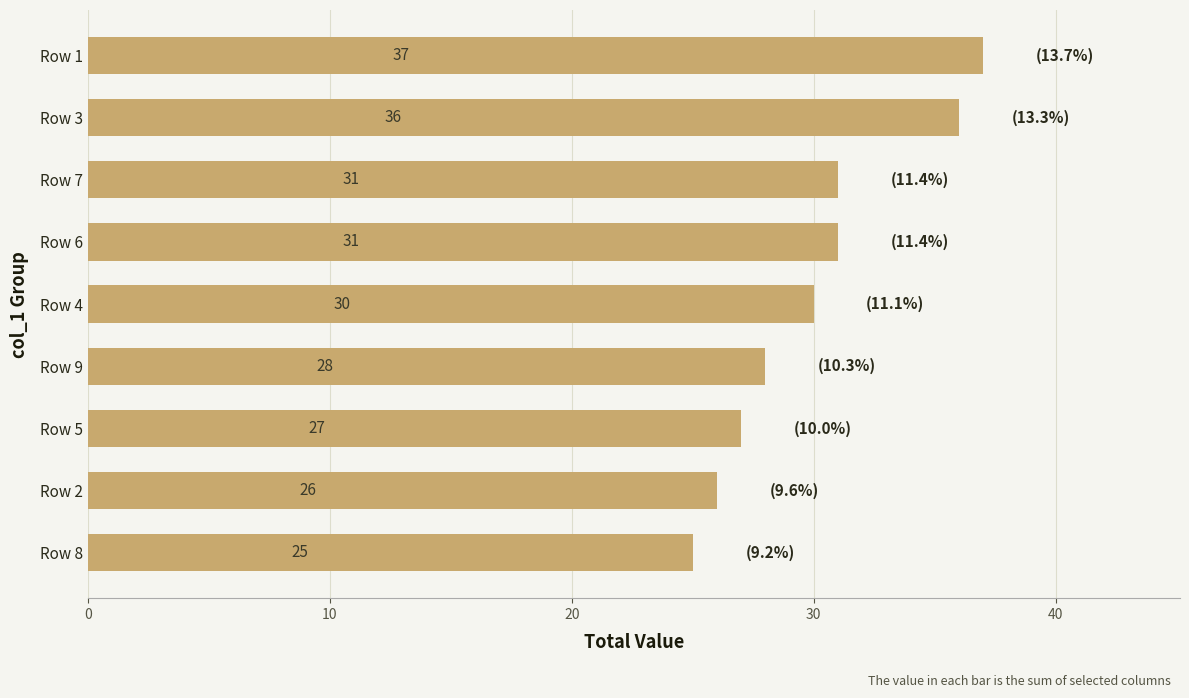

What is the label of the 1st bar from the top?

Row 1